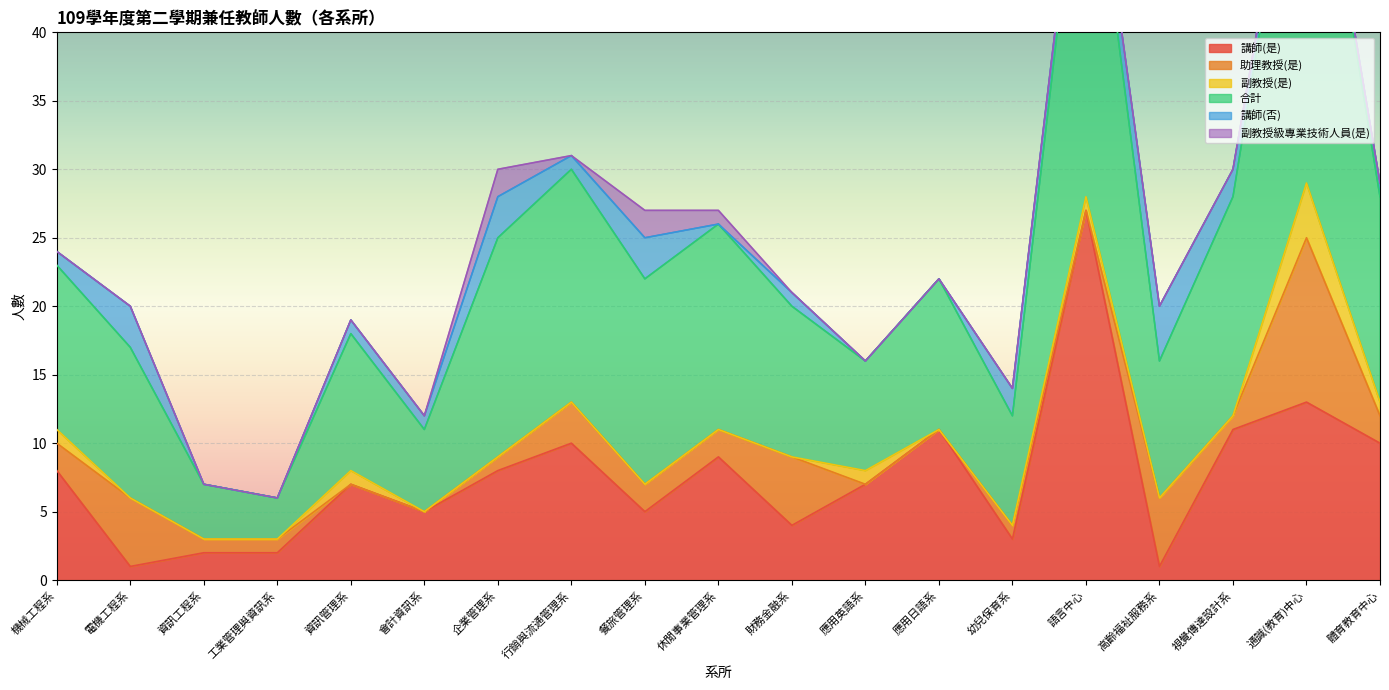

True or false: 合計 and 副教授級專業技術人員(是) cross at least once.

False